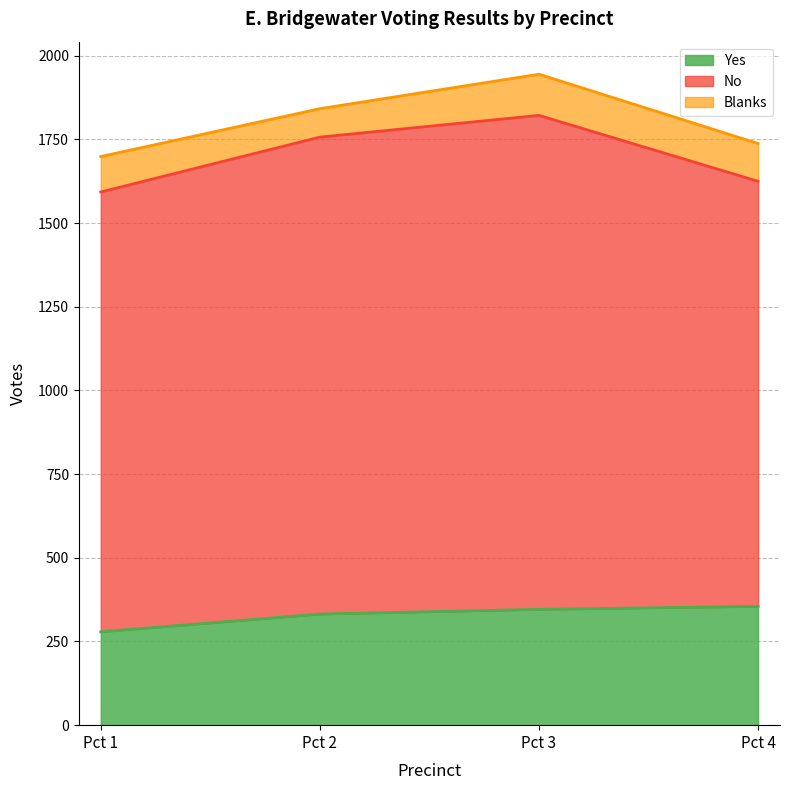

Does the chart have visible grid lines?

Yes